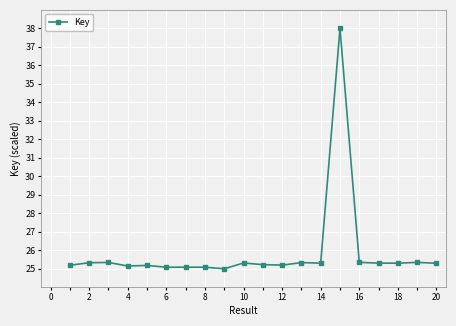

Reading right to left, list all the values displayed in this chart.

25.3	25.3	25.3	25.3	25.3	38.0	25.3	25.3	25.2	25.2	25.3	25.0	25.1	25.1	25.1	25.2	25.2	25.3	25.3	25.2